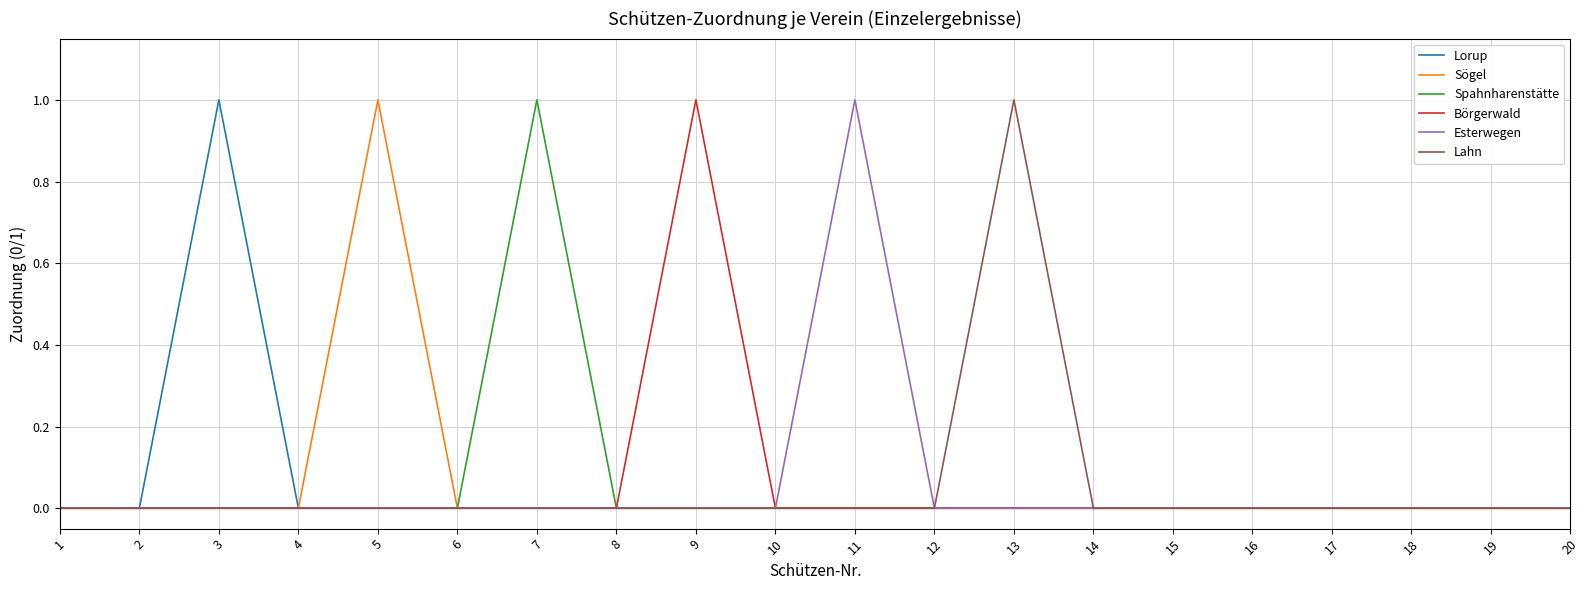

The value of Lahn at 10 is -1. True or false?

False